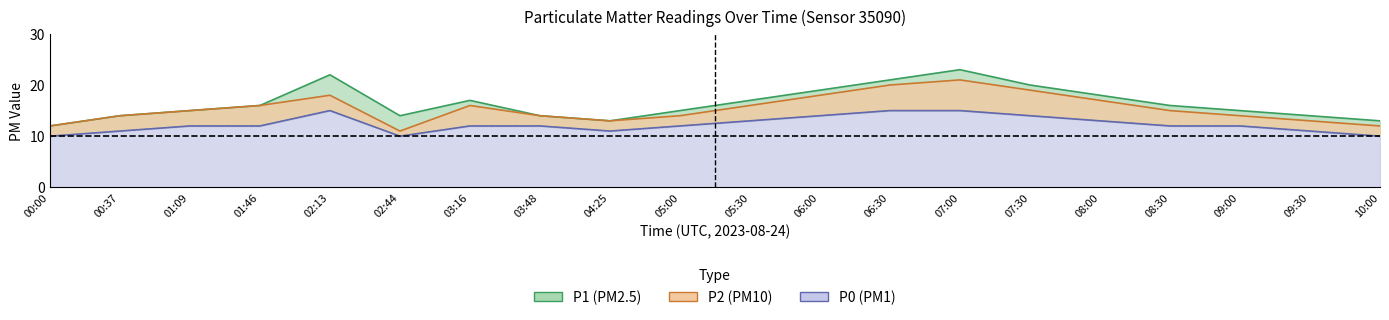

Which series has the largest range (max minus min)?

P1